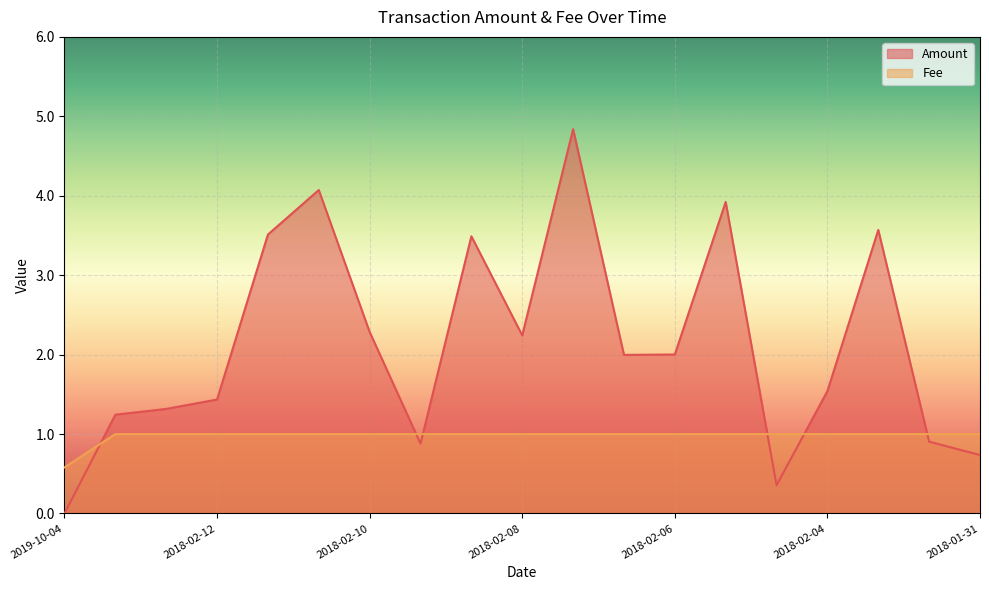

Which series changed the most between 2018-02-09 and 2018-02-01?

Amount